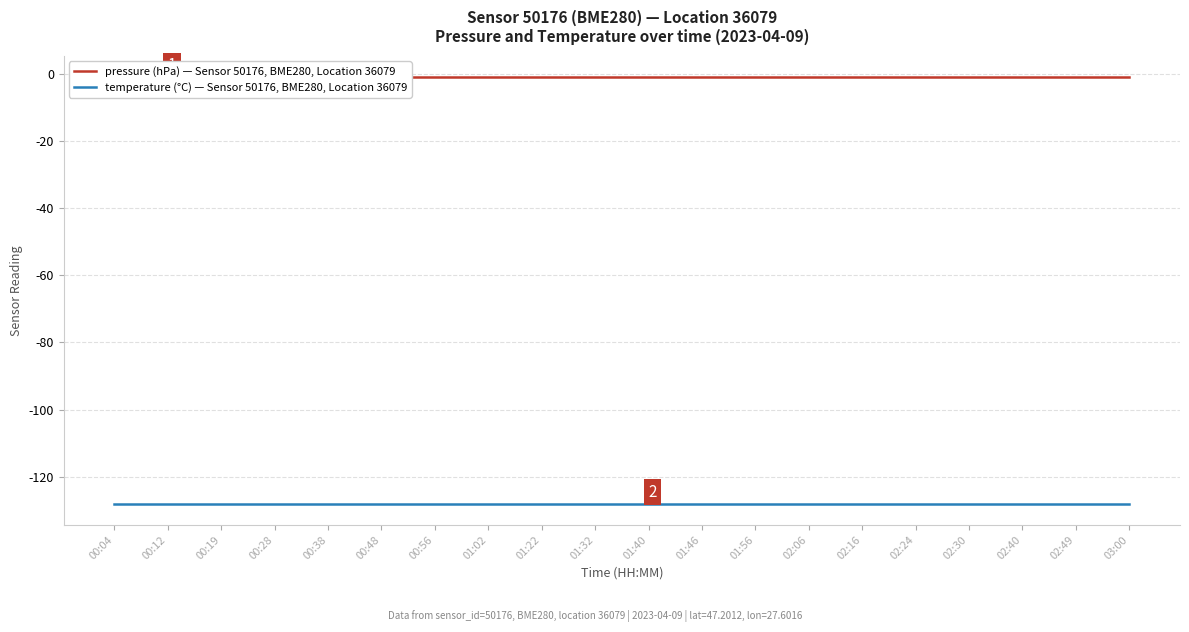

How many categories are shown in the chart?

20